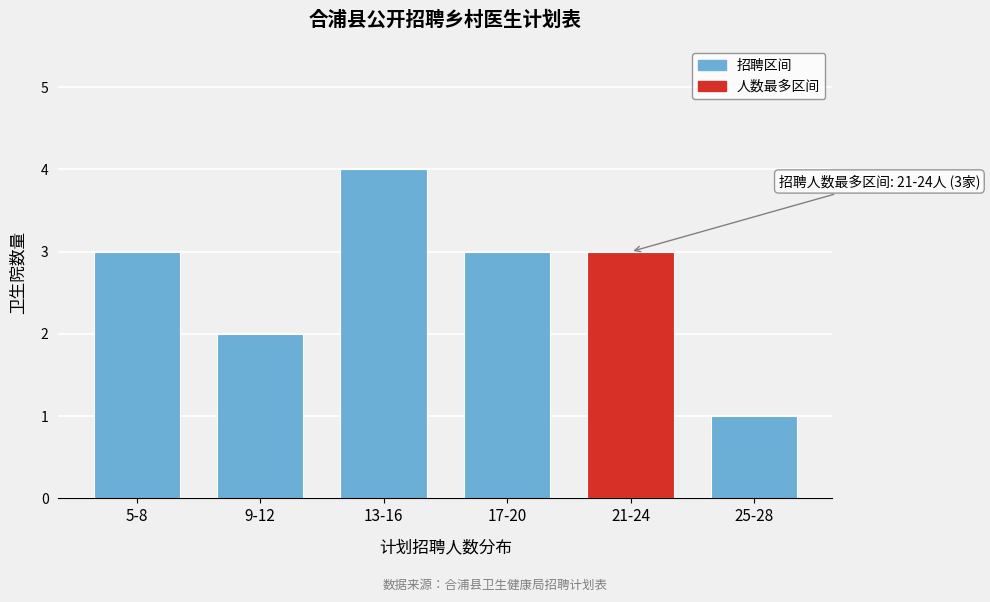

Reading left to right, list all the values displayed in this chart.

5-8=3	9-12=2	13-16=4	17-20=3	21-24=3	25-28=1